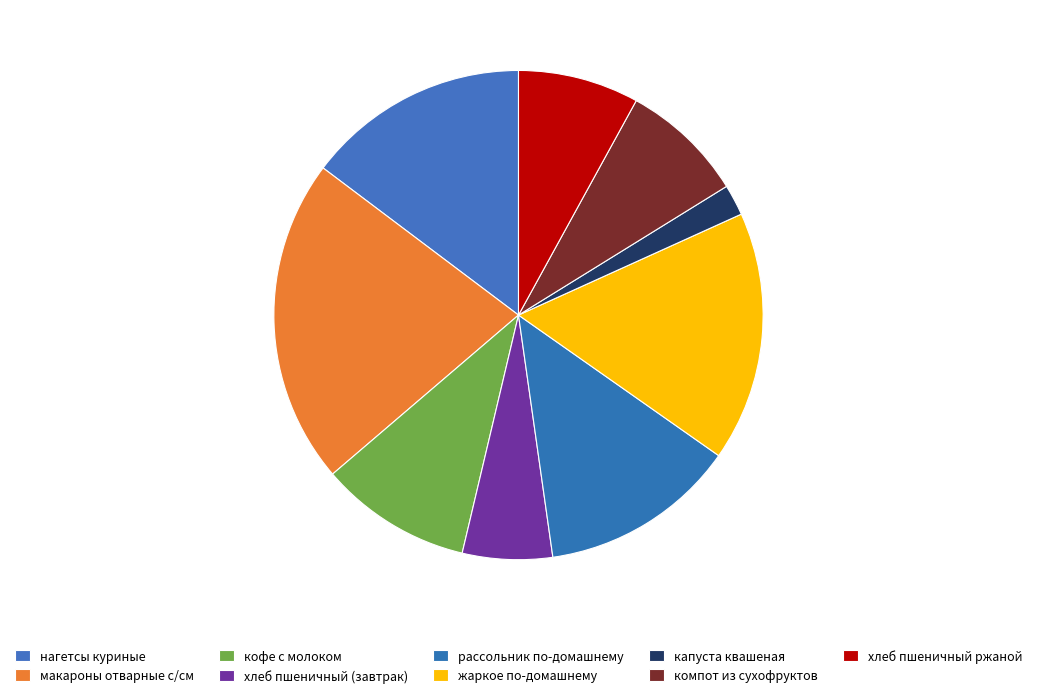

How many segments does this pie chart have?

9